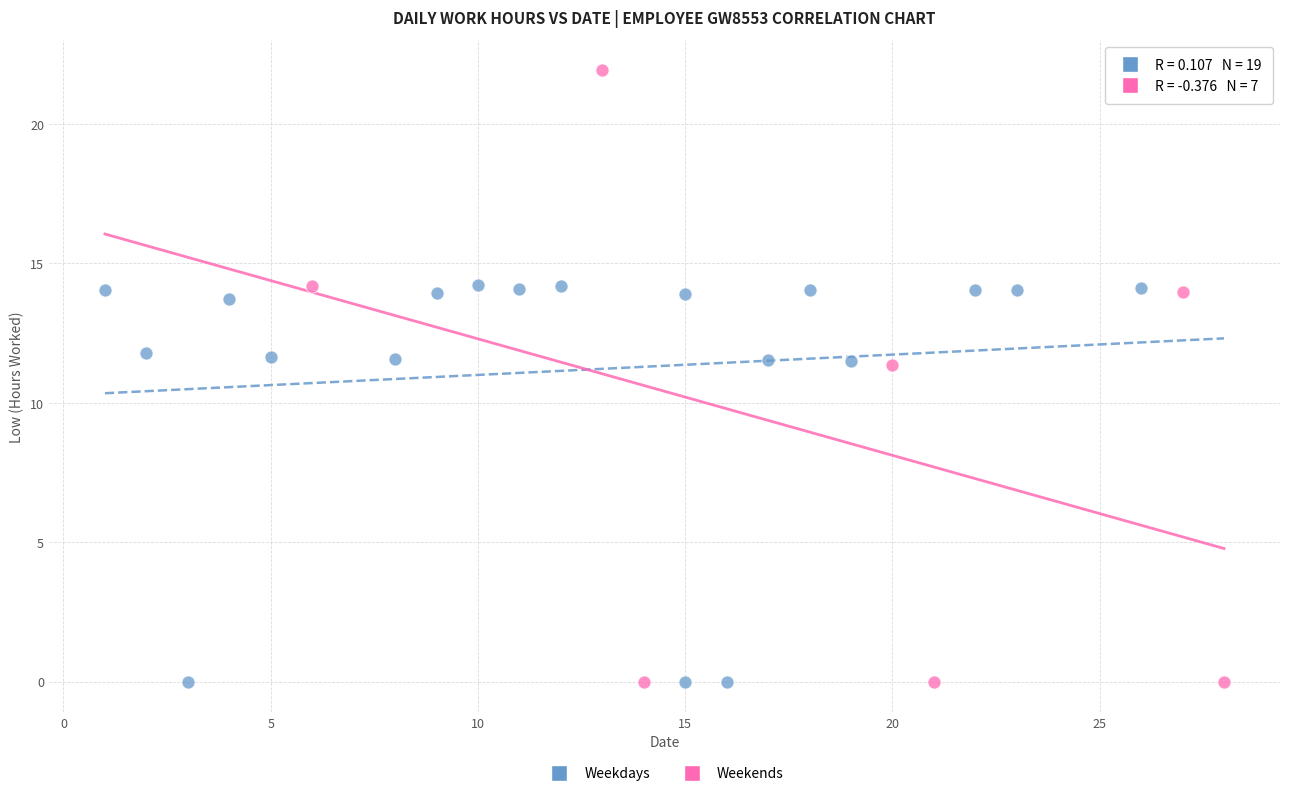

Which series has the largest Y range (max minus min)?

Weekends